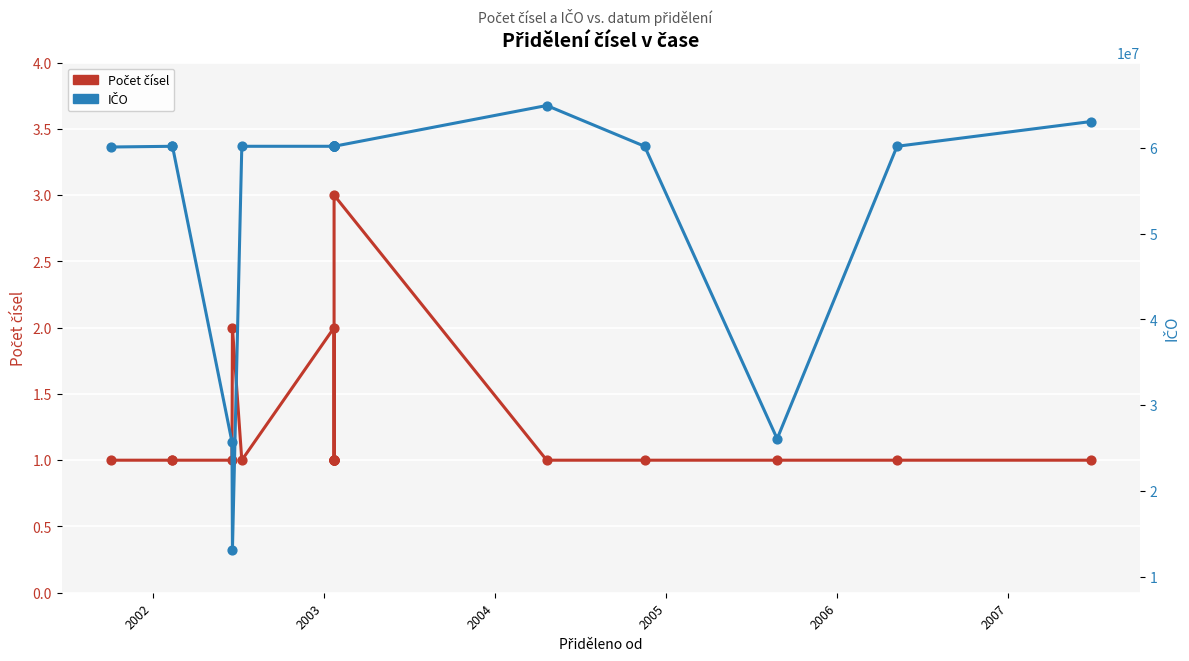

What are all the series names shown in the legend?

Počet čísel, IČO